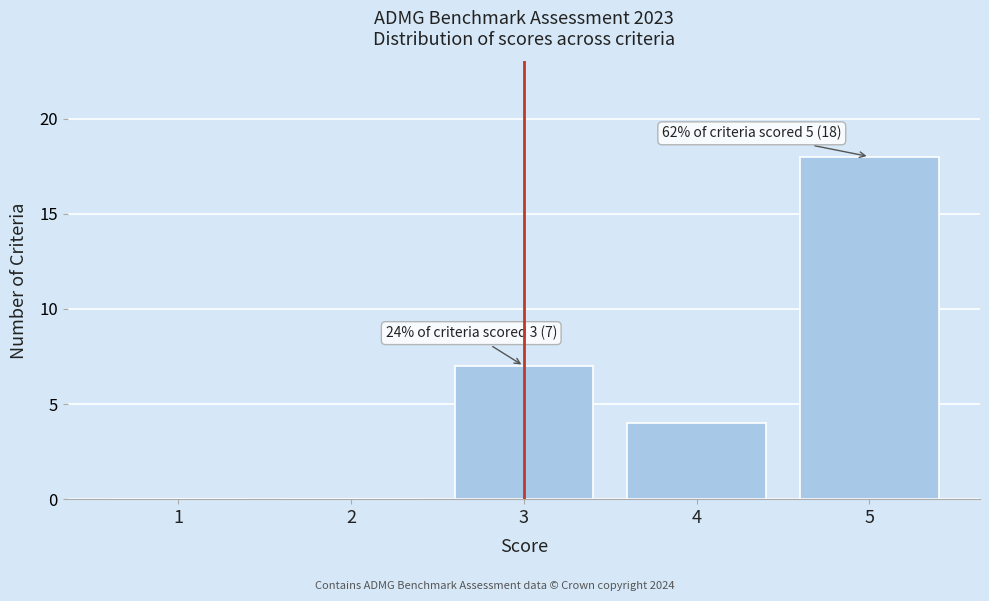

The value at 2 is 0. True or false?

True